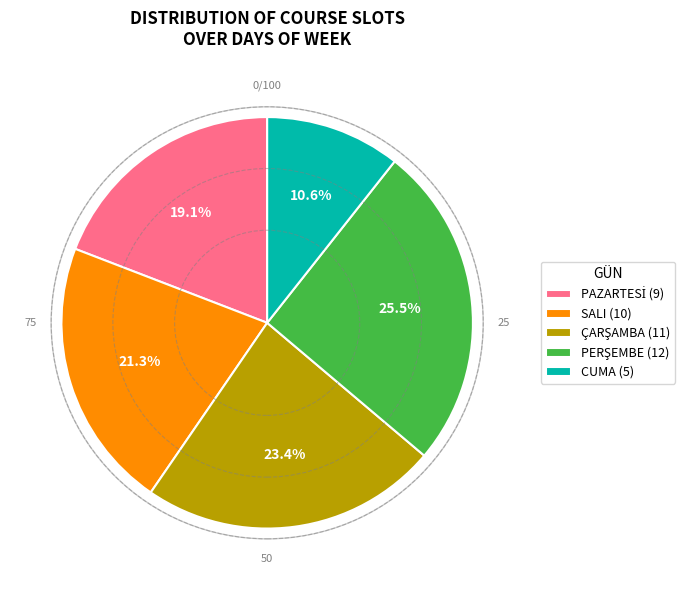

Does any single category account for the majority?

No